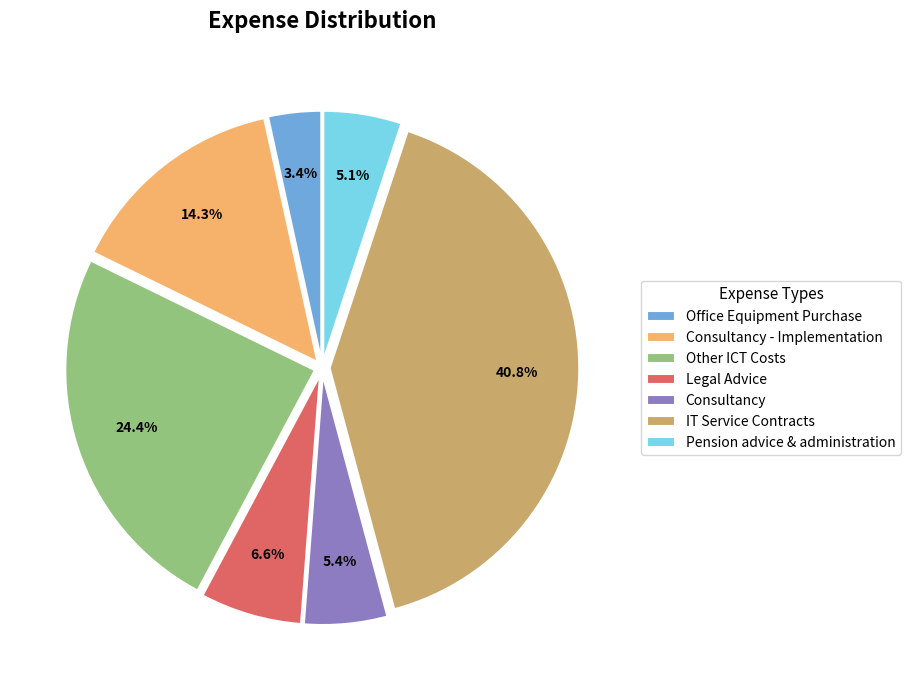

To the nearest percent, what percentage of the pie is IT Service Contracts?

41%